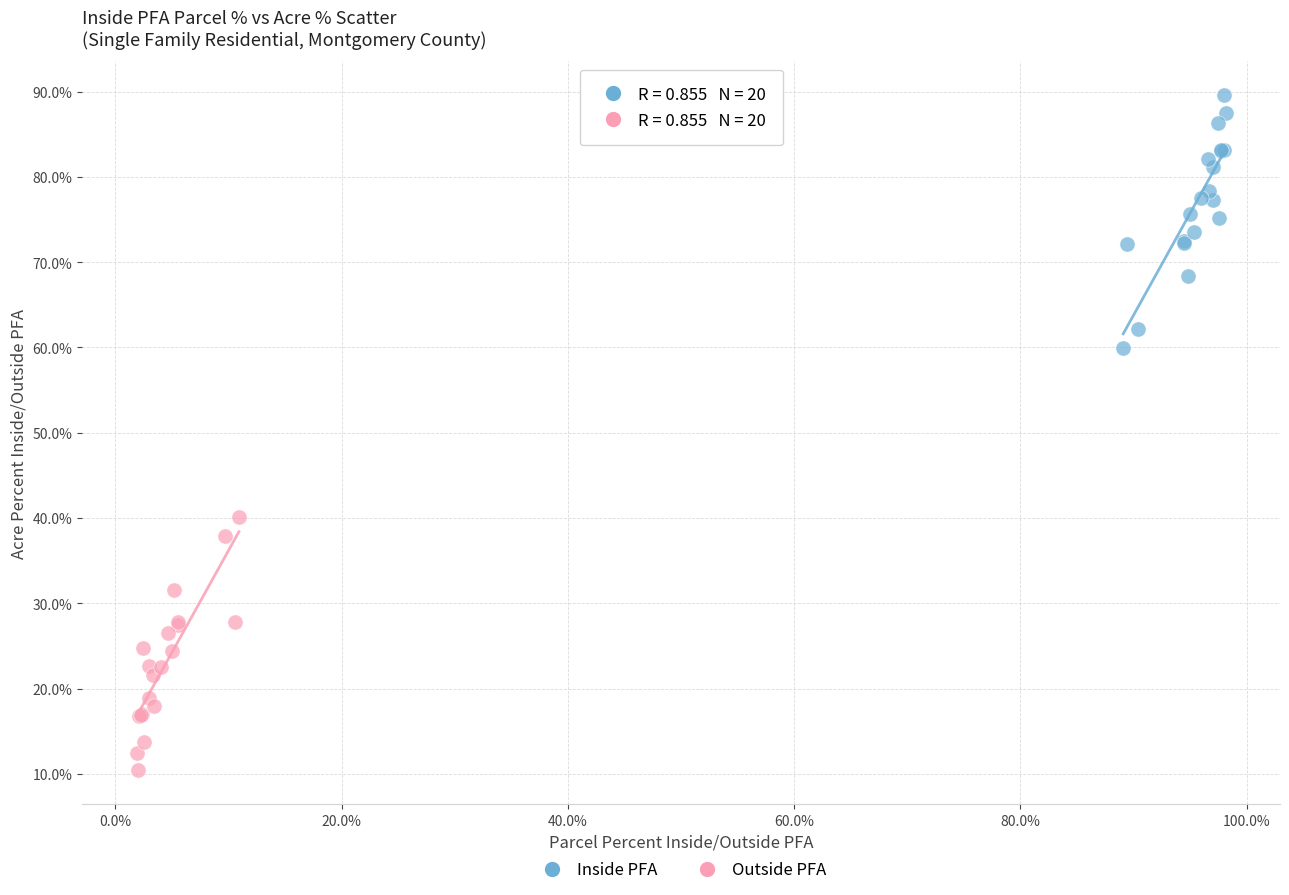

Which series contains the highest Y value?

Inside PFA